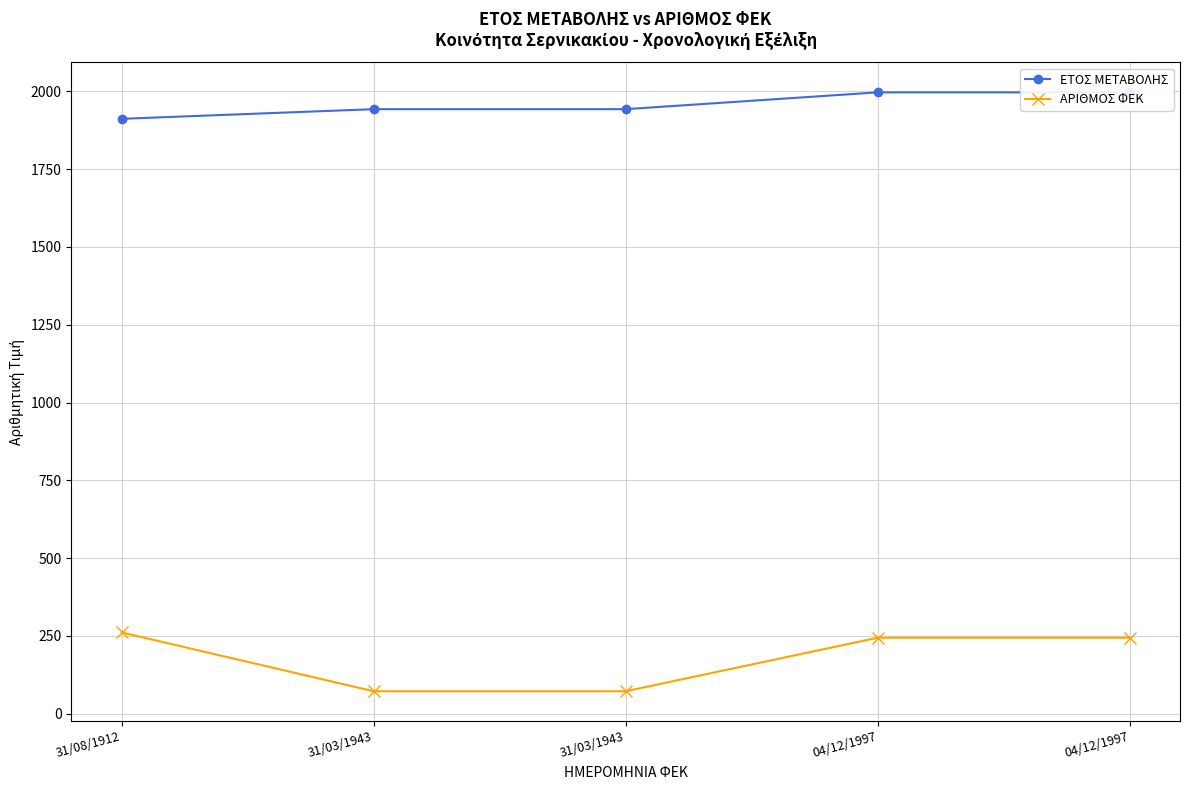

Which label corresponds to the smallest value in the chart?

31/03/1943